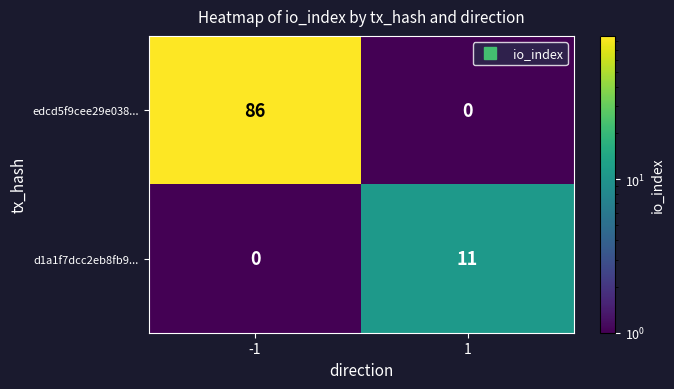

At how many categories does at least one series exceed 80?

1